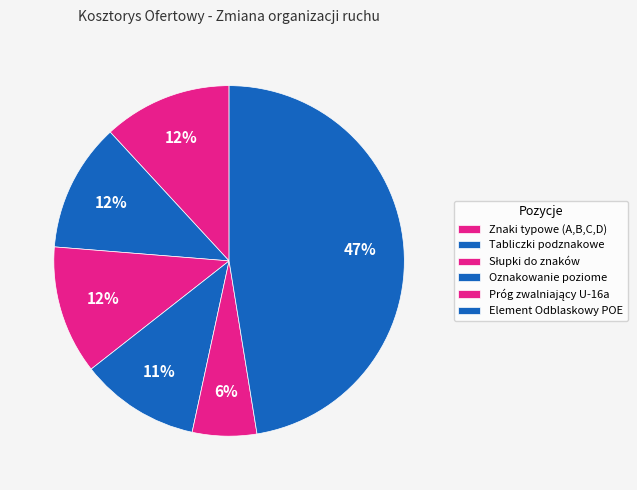

To the nearest percent, what is the combined percentage of Znaki typowe (A,B,C,D) and Element Odblaskowy POE?

59%